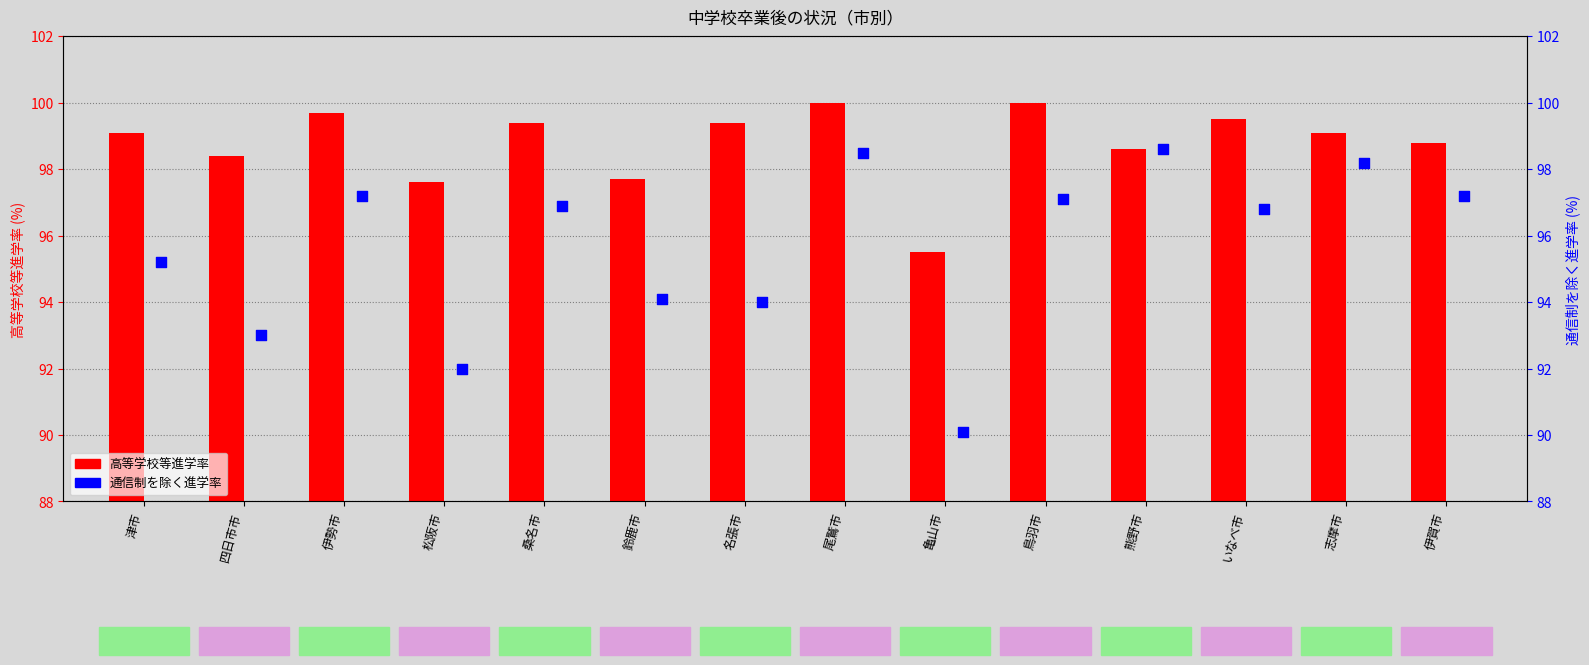

What are all the series names shown in the legend?

高等学校等進学率(%), 通信制を除く進学率(%)